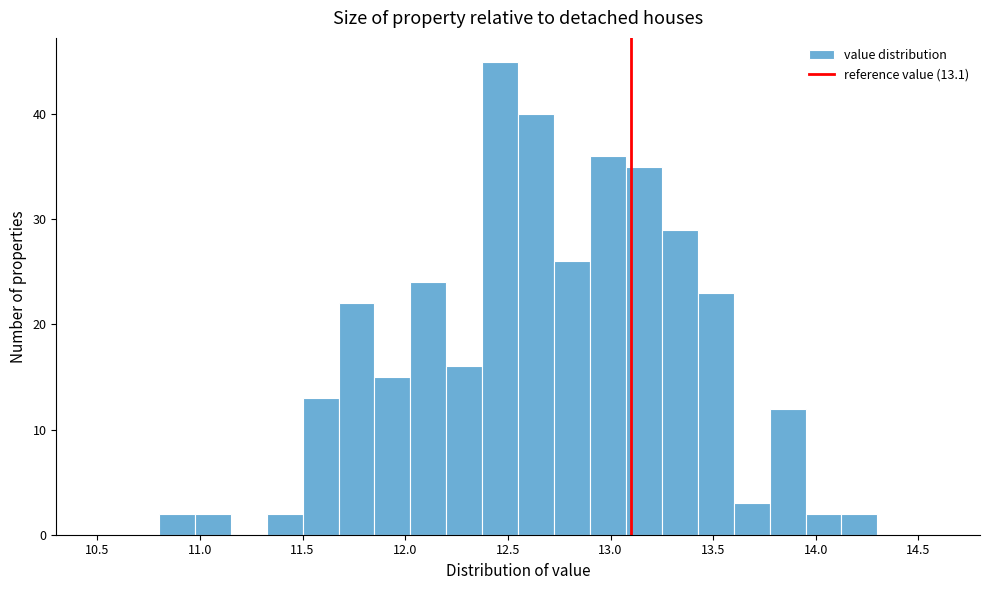

Around what value on the x-axis is the tallest bar? Give the approximate position of its centre, as read against the axis.

12.45